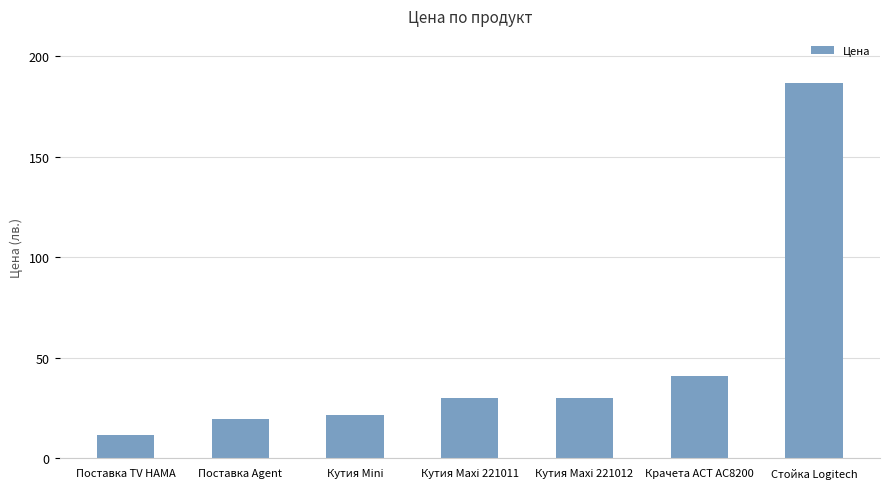

What is the difference between the maximum and minimum values?

174.9